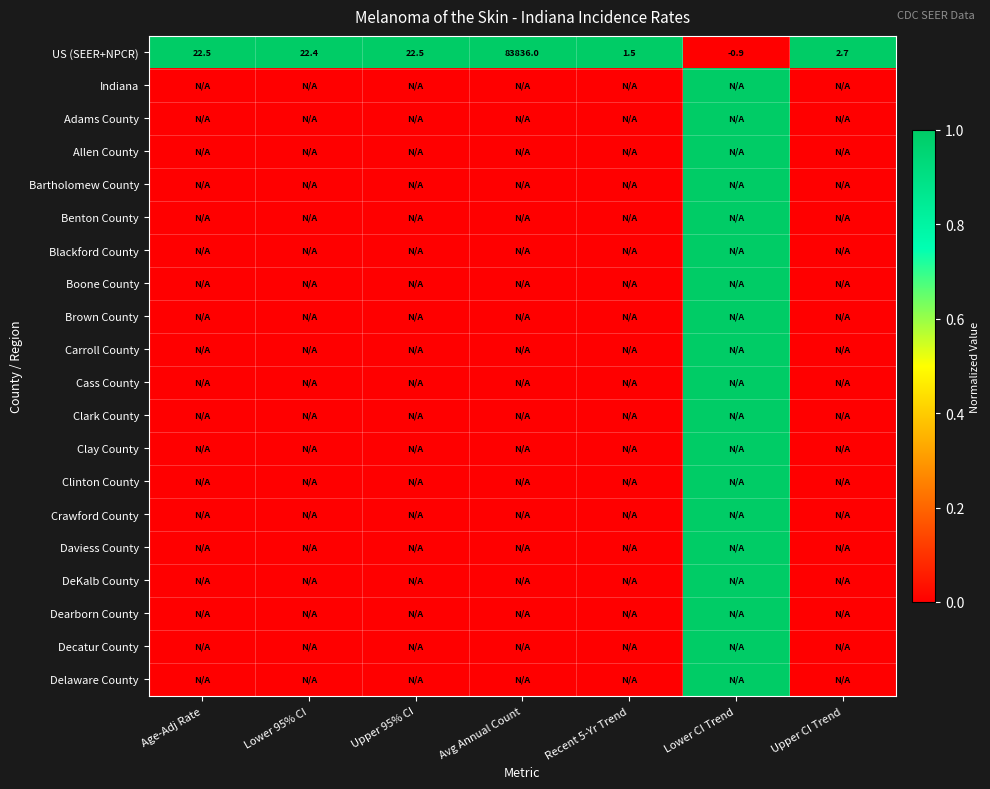

What is the sum of all US (SEER+NPCR) values?

83906.7